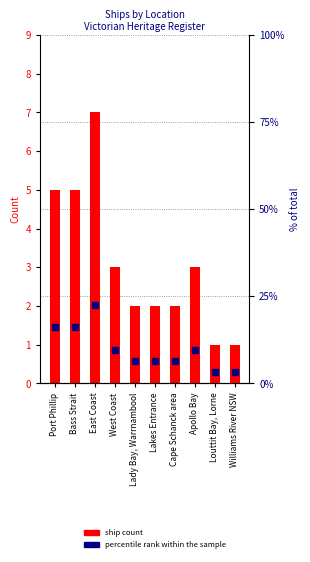

Which series contains the lowest Y value?

ship count